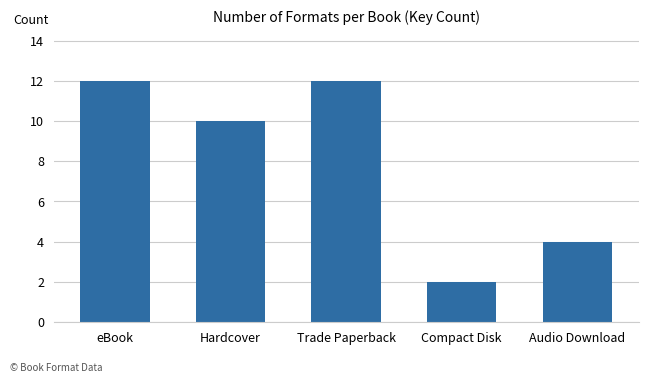

What is the smallest value displayed?

2